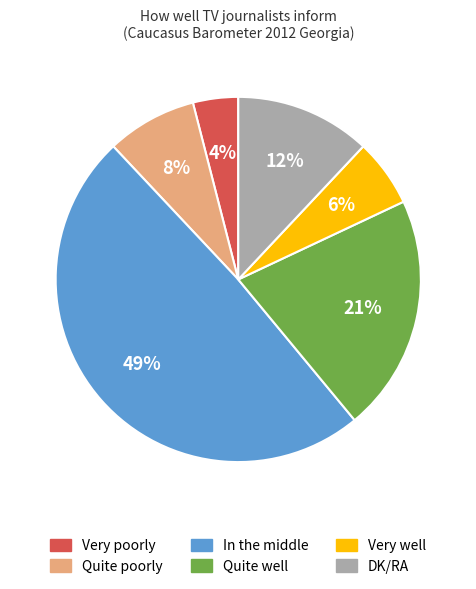

Is the sum of Very well and Quite poorly greater than half?

No